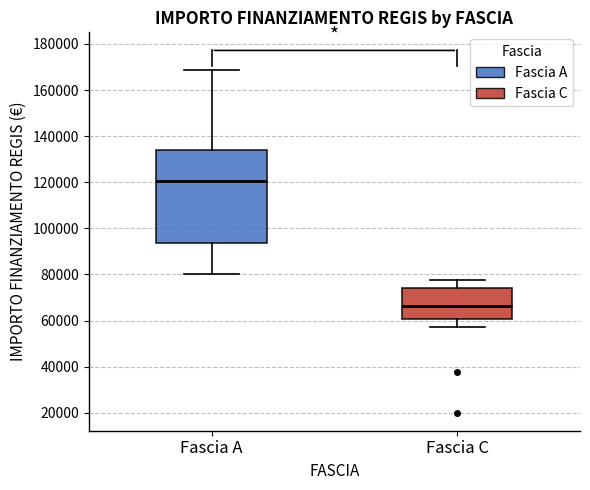

Reading left to right, read every box against the y-axis: the position of its median line, the range the box covers, and the ends of its whiskers. The values are not printed on the chart, so give them approximately, as read against the axis.

Fascia A: median 120000, box 94000 to 134000, whiskers 80000 to 168000
Fascia C: median 66000, box 60000 to 74000, whiskers 58000 to 78000